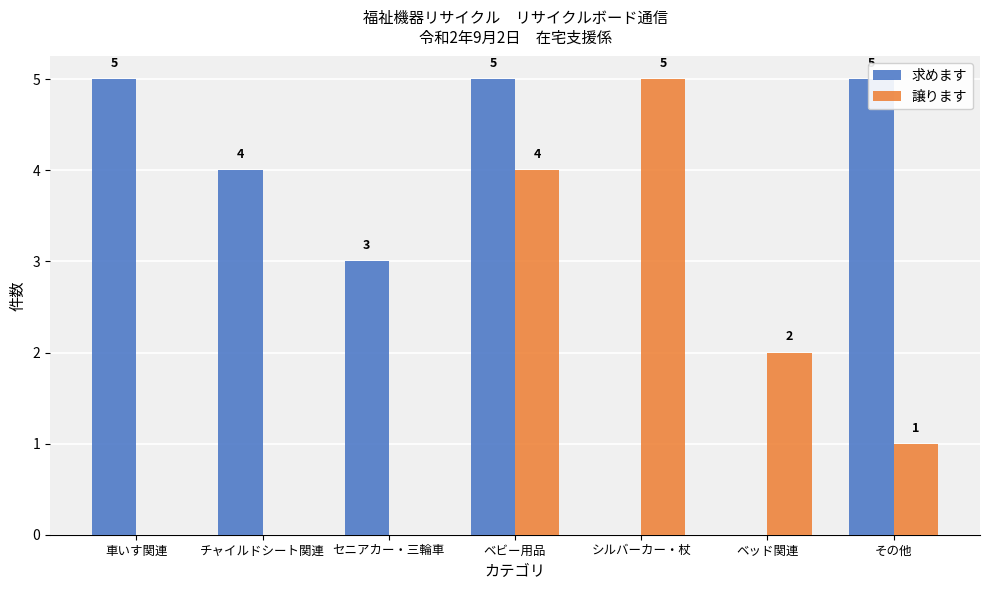

At which label is 求めます closest to 2?

セニアカー・三輪車